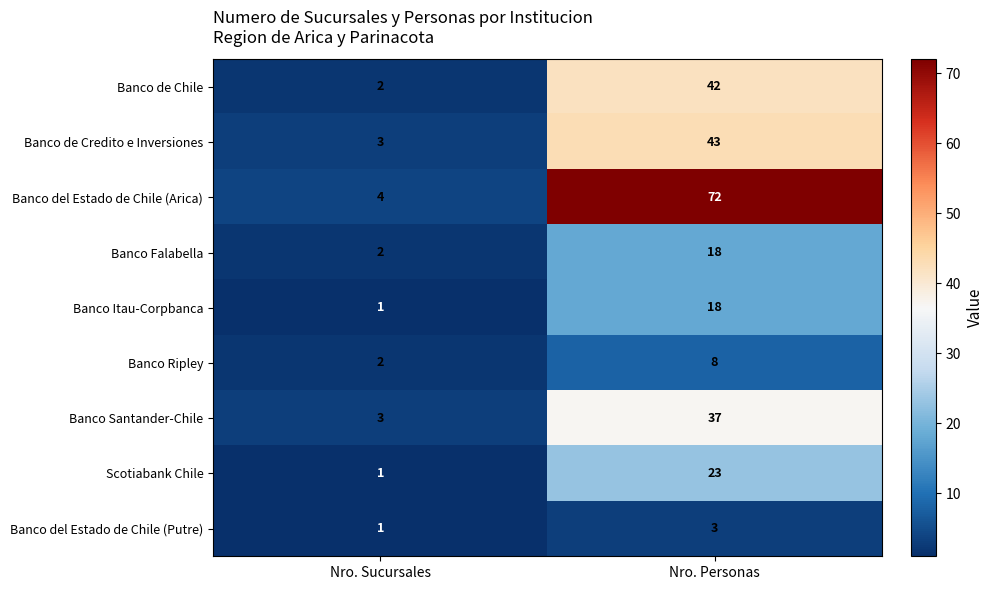

What is the difference between the highest and lowest values at Nro. Personas?

69